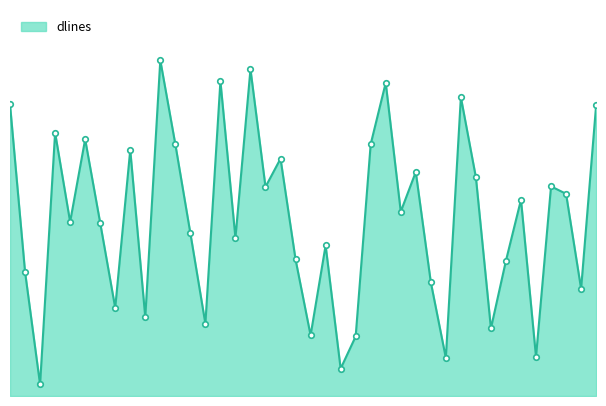

Does the chart display data point markers on the line(s)?

No